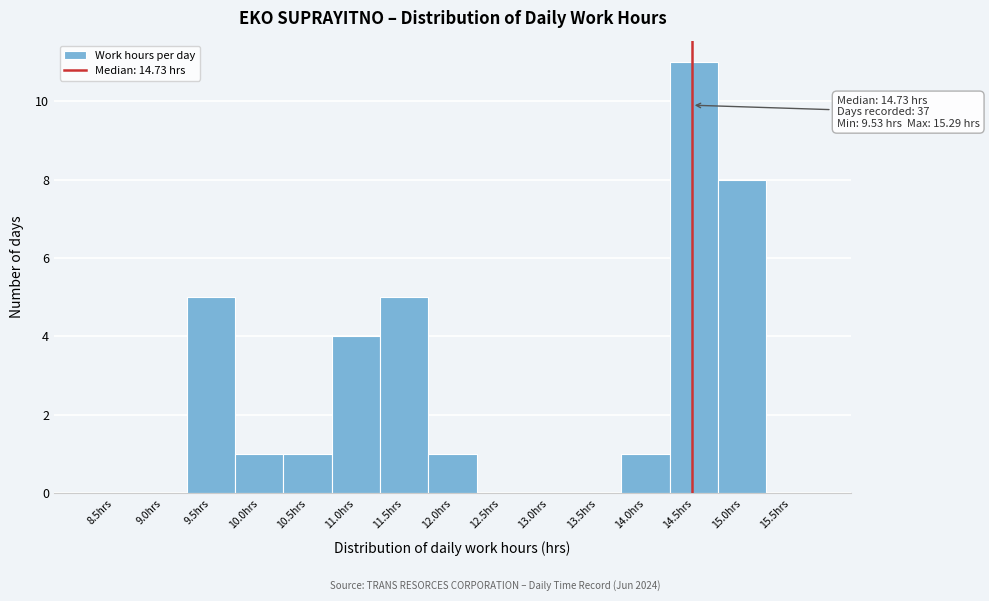

Reading left to right, list all the values displayed in this chart.

8.5hrs=0	9.0hrs=0	9.5hrs=5	10.0hrs=1	10.5hrs=1	11.0hrs=4	11.5hrs=5	12.0hrs=1	12.5hrs=0	13.0hrs=0	13.5hrs=0	14.0hrs=1	14.5hrs=11	15.0hrs=8	15.5hrs=0